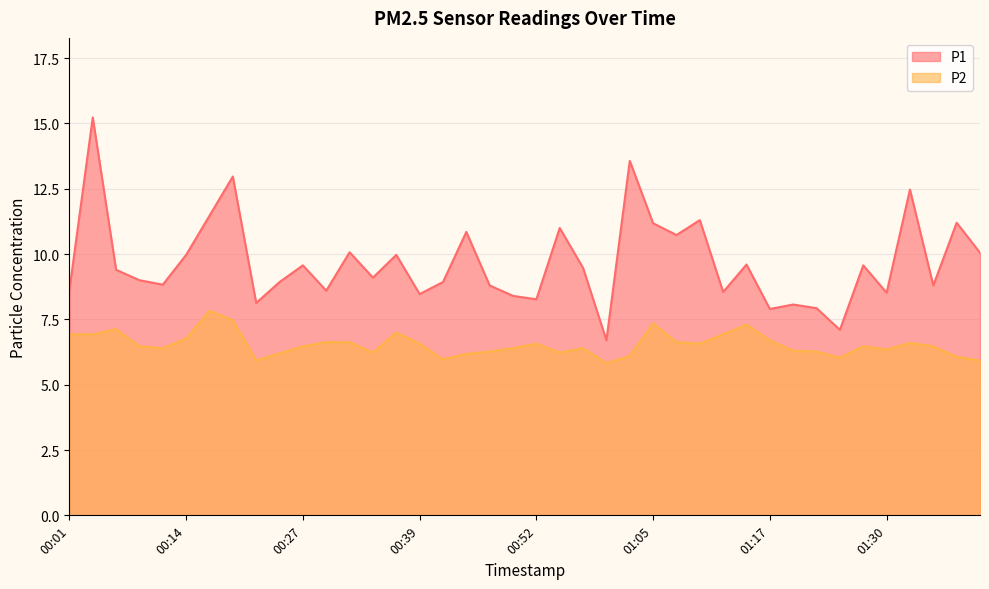

What is the difference between the second highest and second lowest values in the P1 series?

6.5